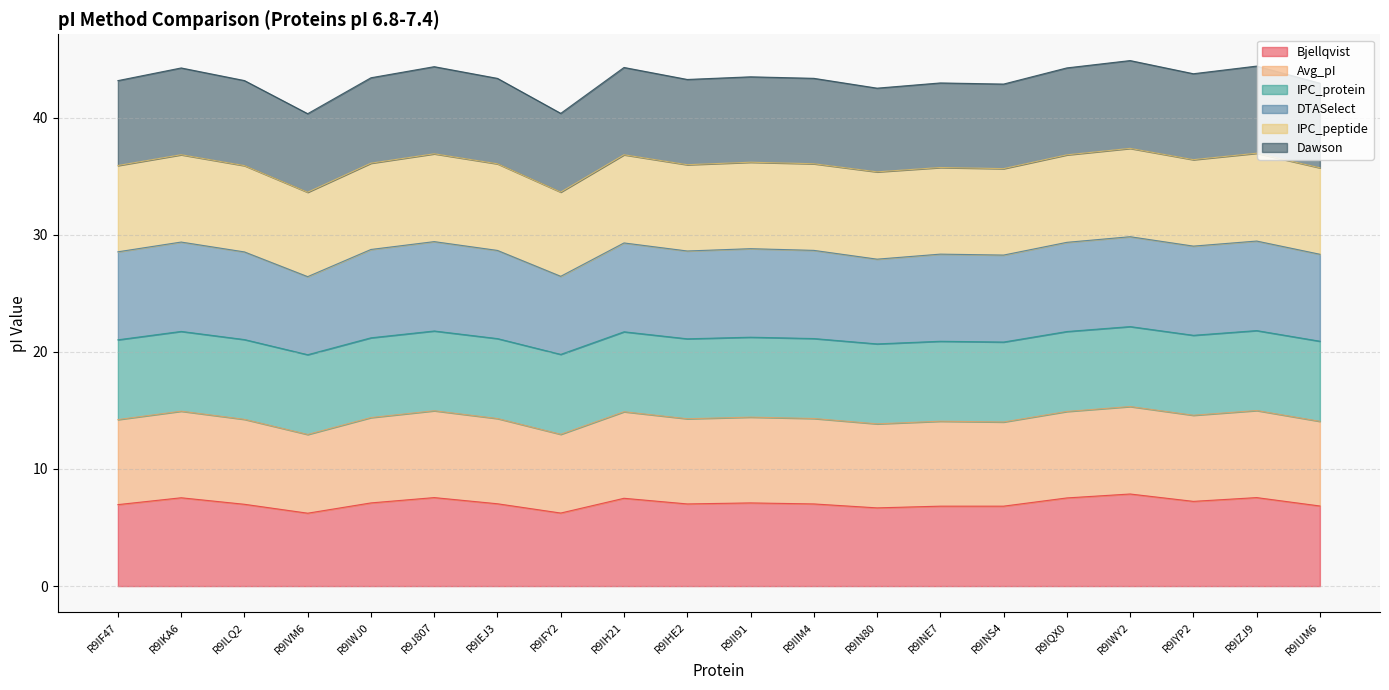

True or false: Avg_pI has a value of 57.7 at R9II91.

False